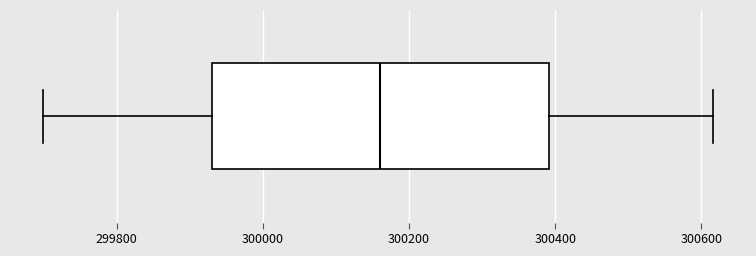

Where is the left edge of the box on the x-axis? The values are not printed on the chart, so give them approximately, as read against the axis.

299940